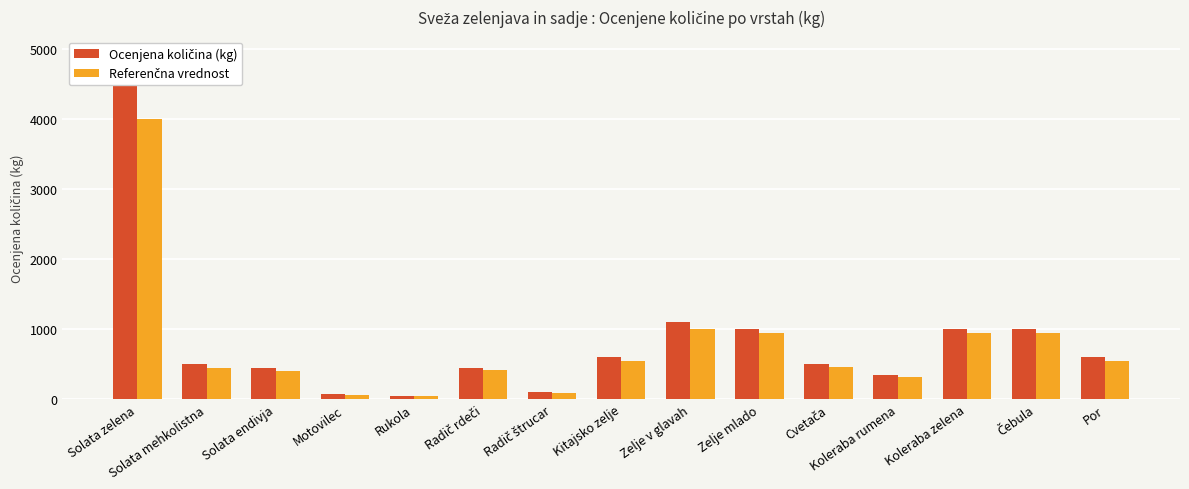

What is the sum of the Referenčna vrednost values at Solata mehkolistna and Radič rdeči?

870